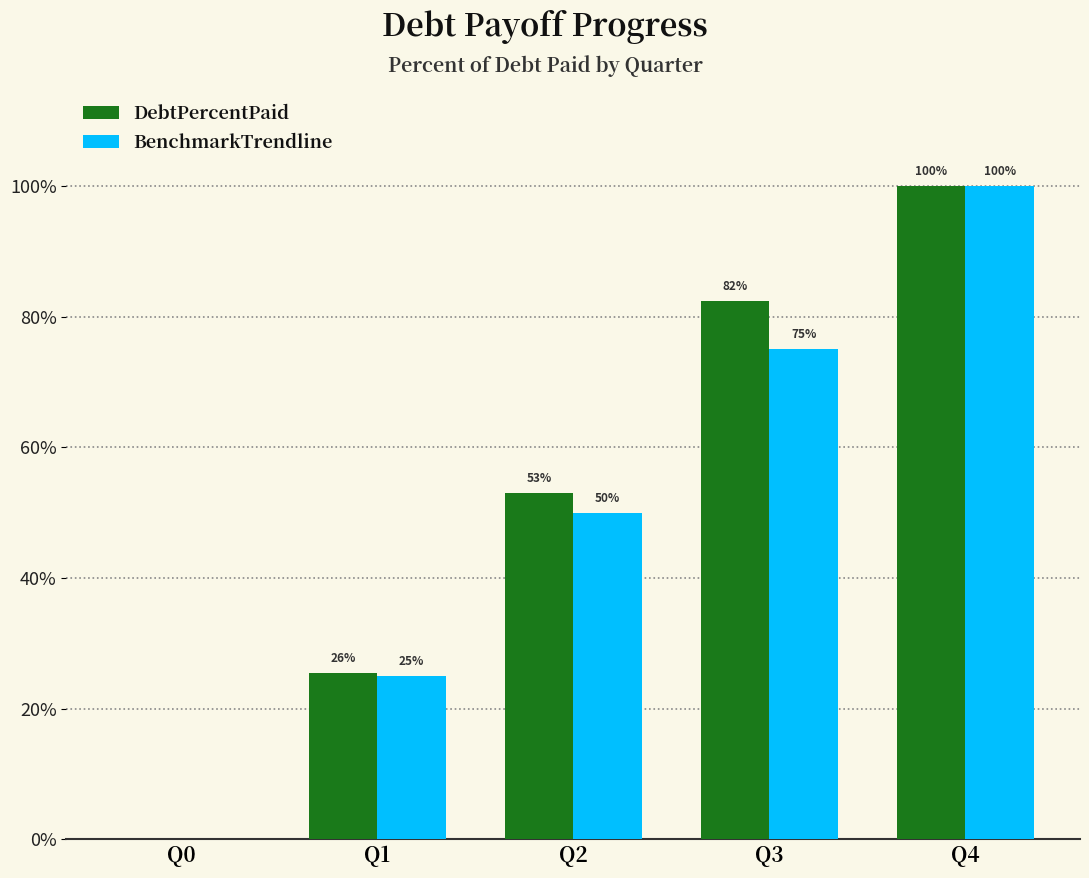

The value of DebtPercentPaid at Q2 is 53.0. True or false?

True